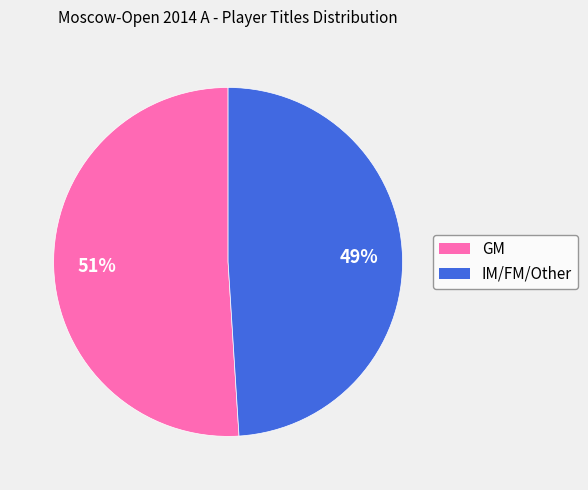

Is there any slice that represents more than half of the pie?

Yes